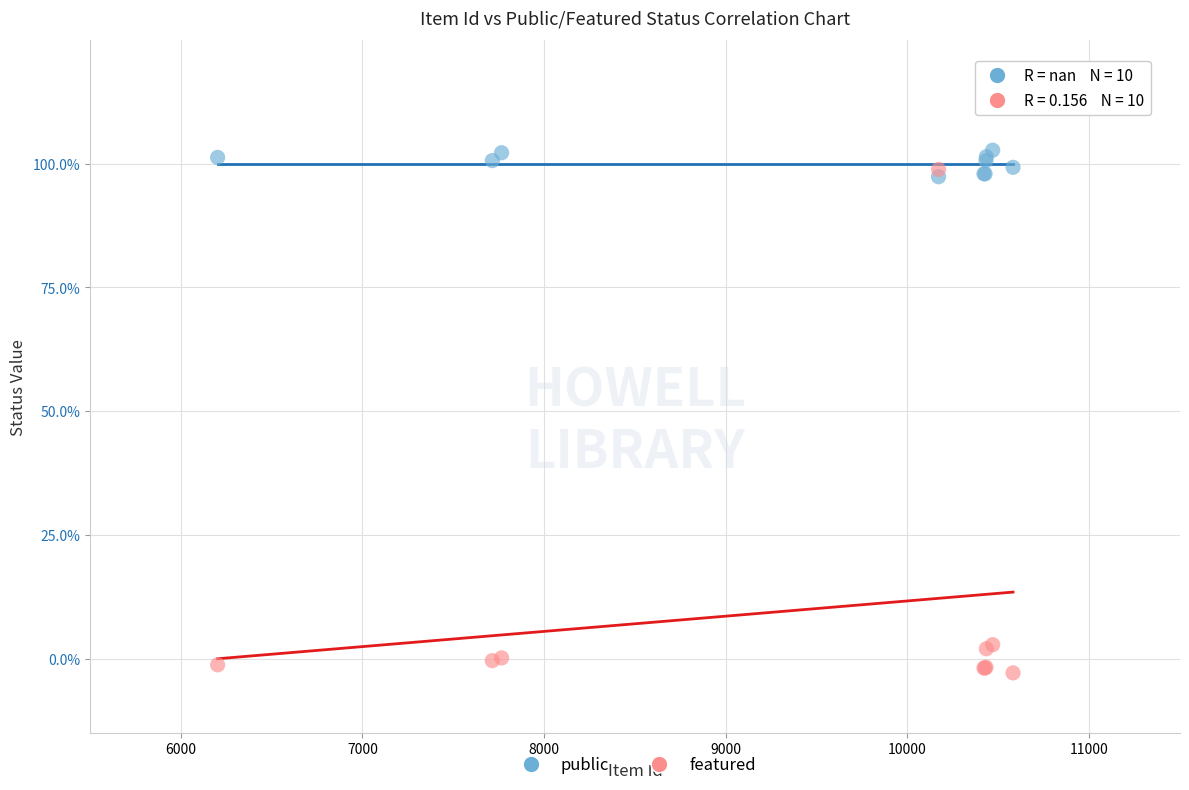

What are all the series names shown in the legend?

public, featured